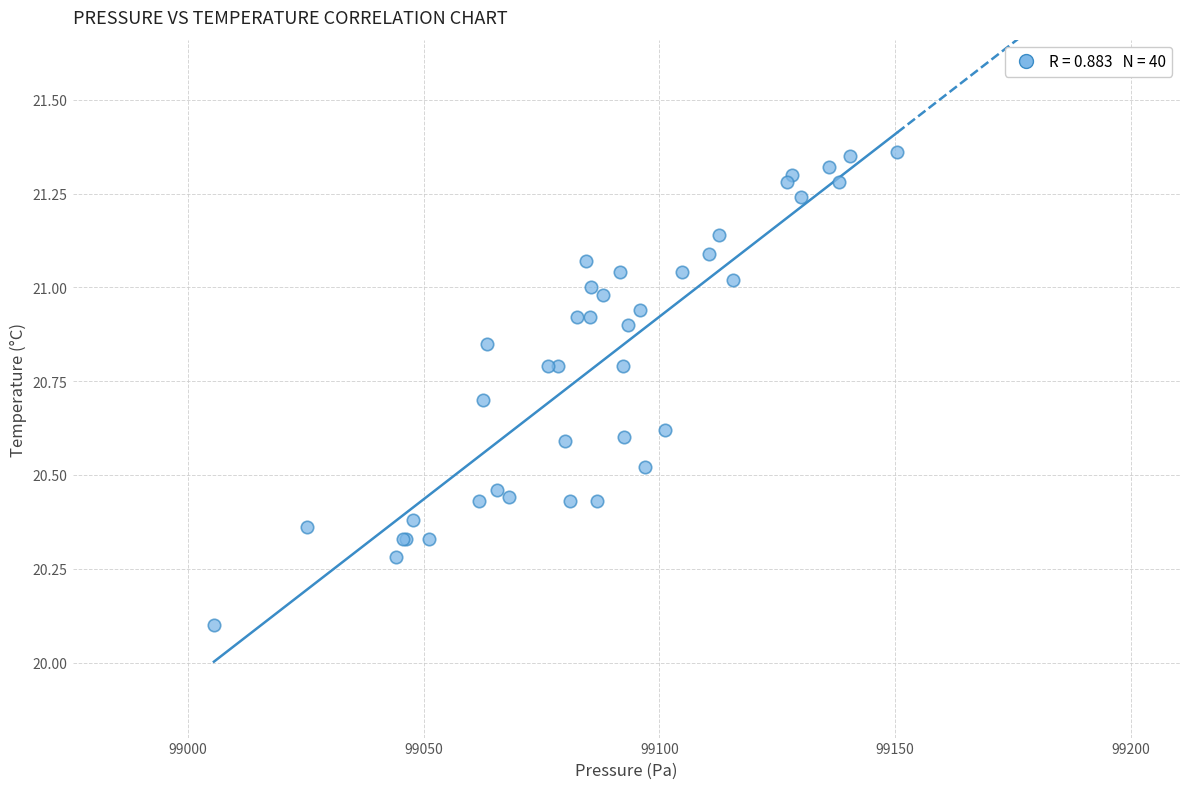

What Y value in the scatter plot is closest to 20?

20.1